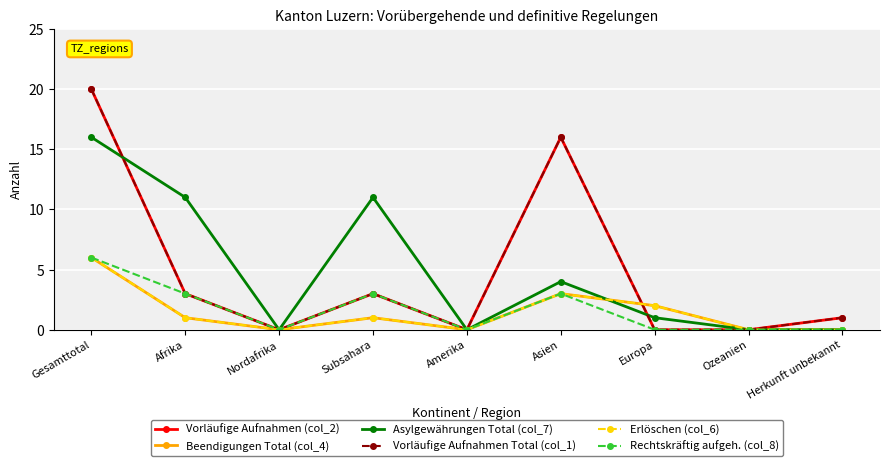

Which series ends up on top after the final intersection of Vorläufige Aufnahmen (col_2) and Erlöschen (col_6)?

Erlöschen (col_6)